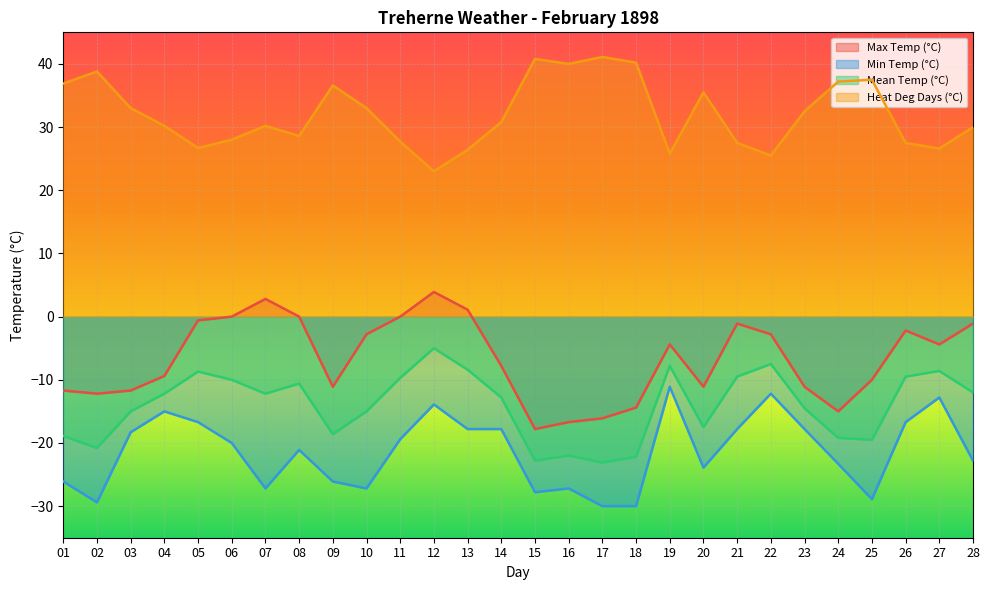

True or false: Heat Deg Days (°C) and Max Temp (°C) intersect in this chart.

False